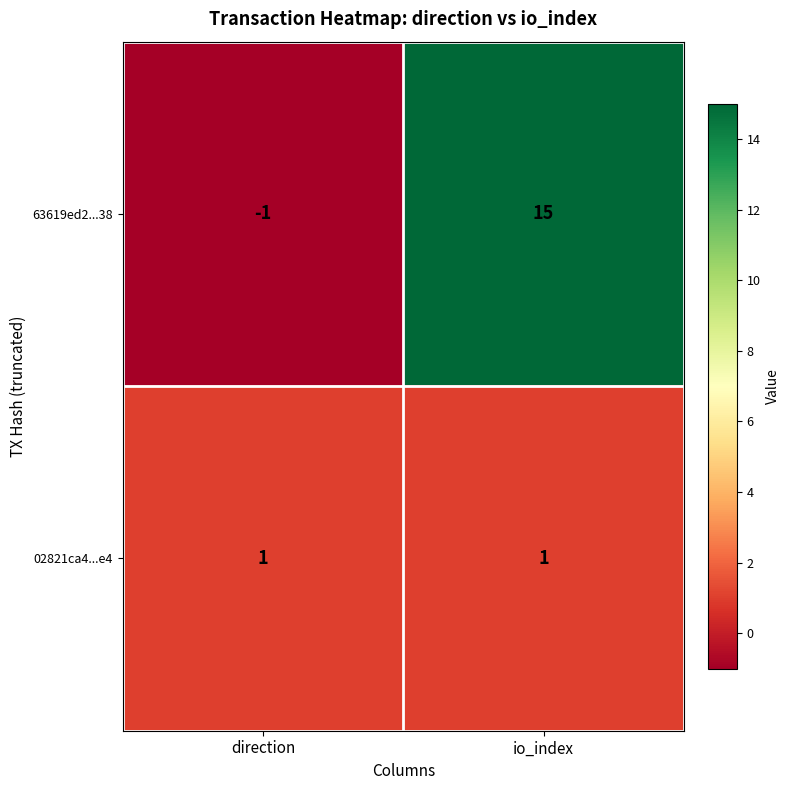

Which series changed the most between direction and io_index?

63619ed2...38